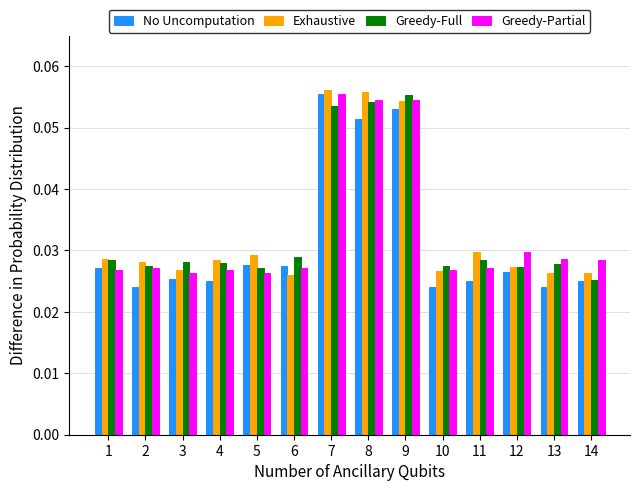

Is the value of No Uncomputation at 3 greater than the value of Greedy-Full at 2?

No